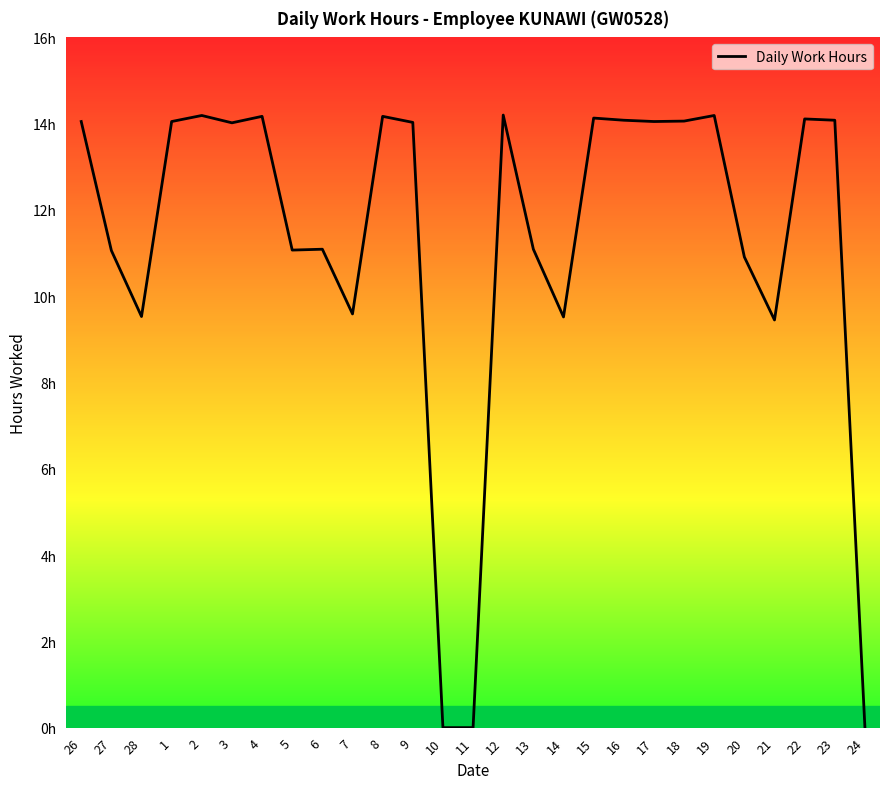

What is the sum of the values at 26 and 1?

28.1